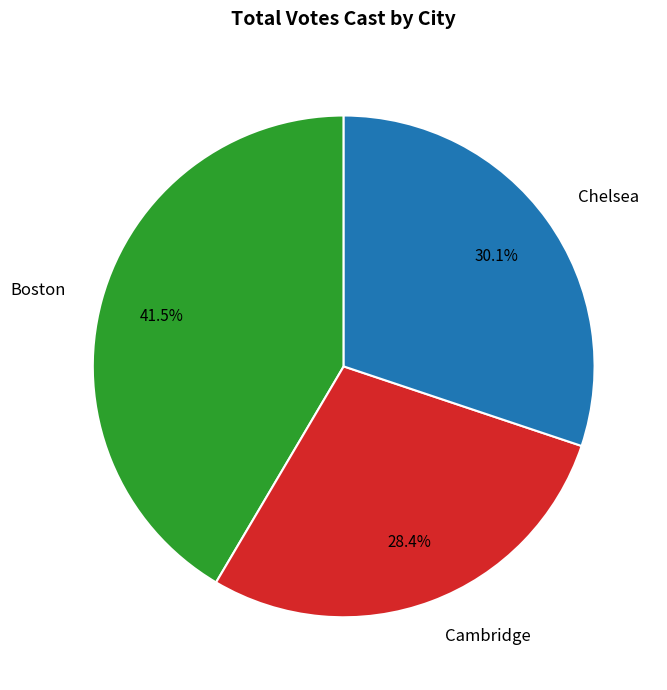

Which slice is the largest?

Boston